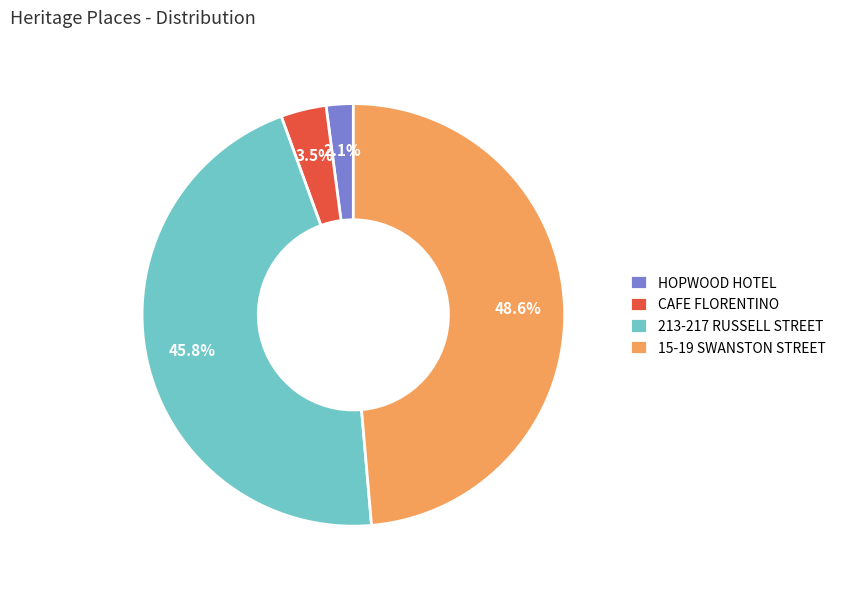

Which category has the biggest portion of the pie?

15-19 SWANSTON STREET